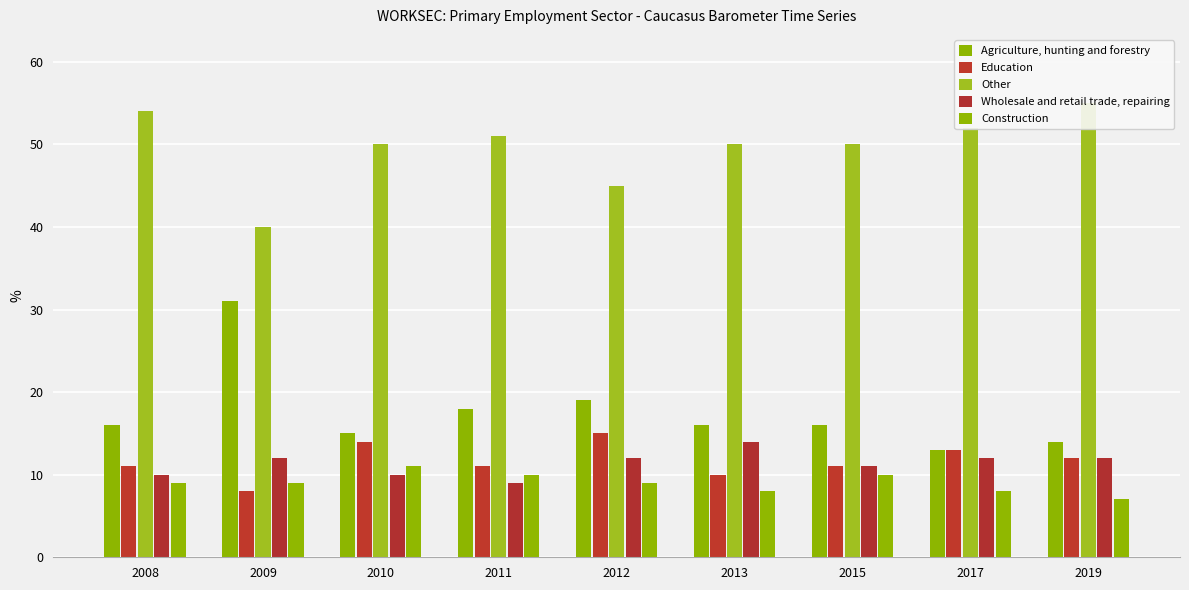

What is the sum of all Other values?

447